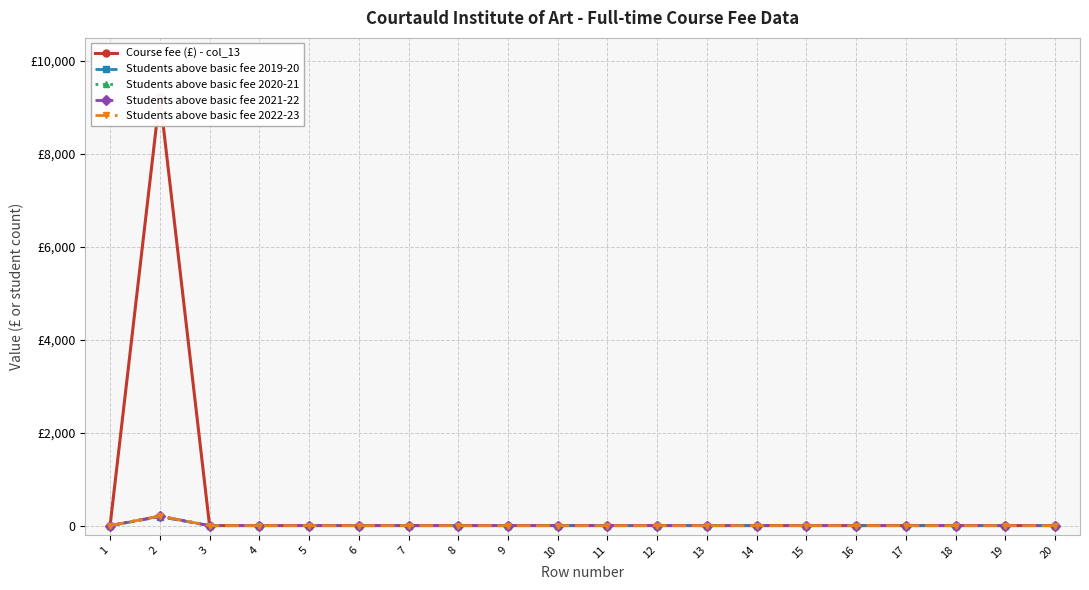

True or false: Students above basic fee 2021-22 has more than 0 points higher than both neighbors.

True